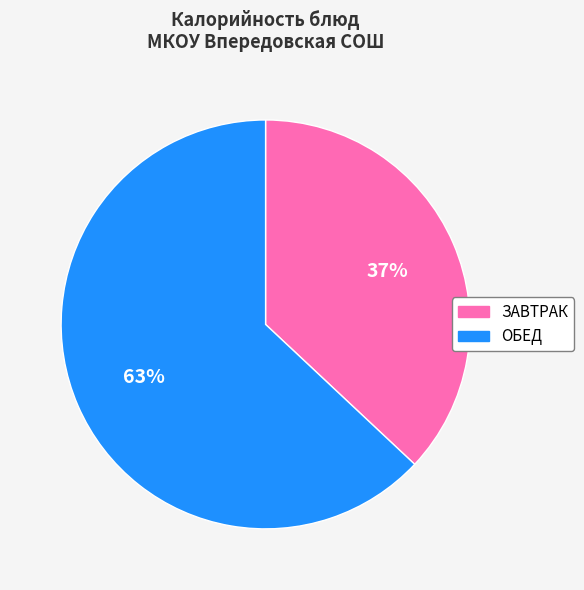

How many segments does this pie chart have?

2